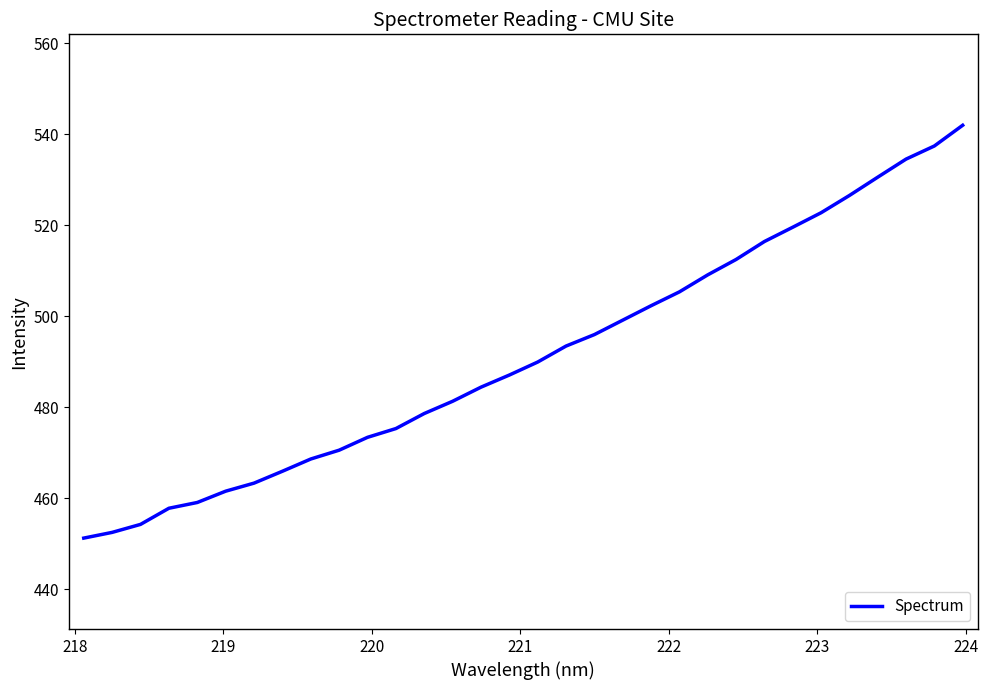

What is the difference between the maximum and minimum values?

90.8